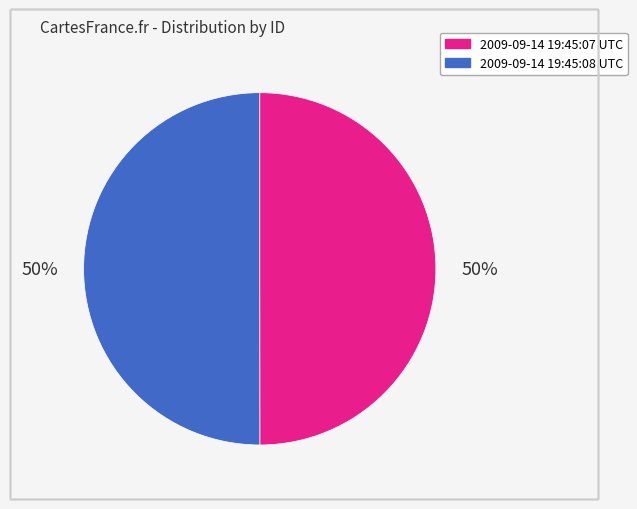

What percentage is the 2009-09-14 19:45:08 UTC slice, to the nearest percent?

50%